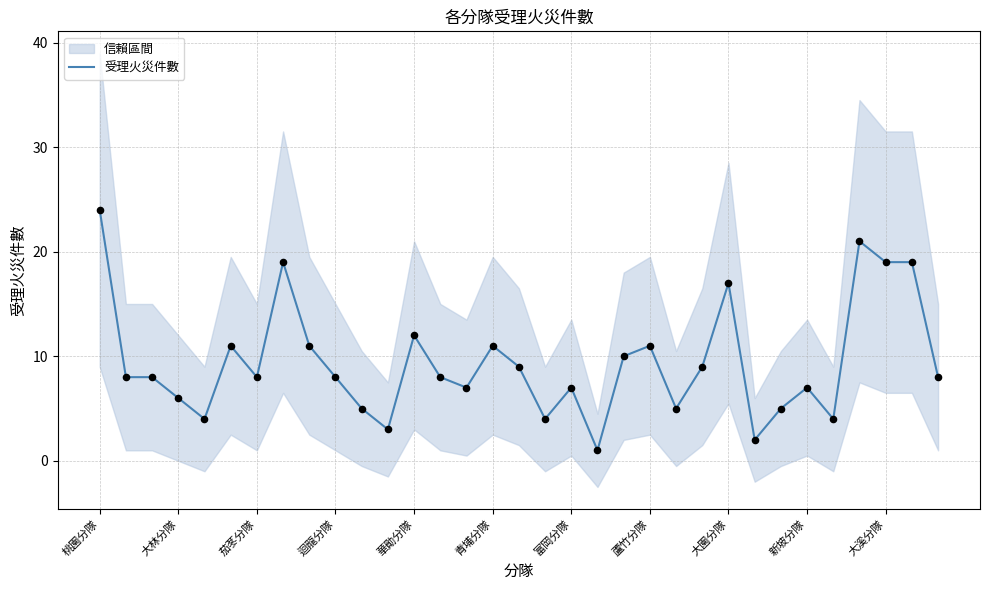

What is the change in value from 22 to 23?

+4